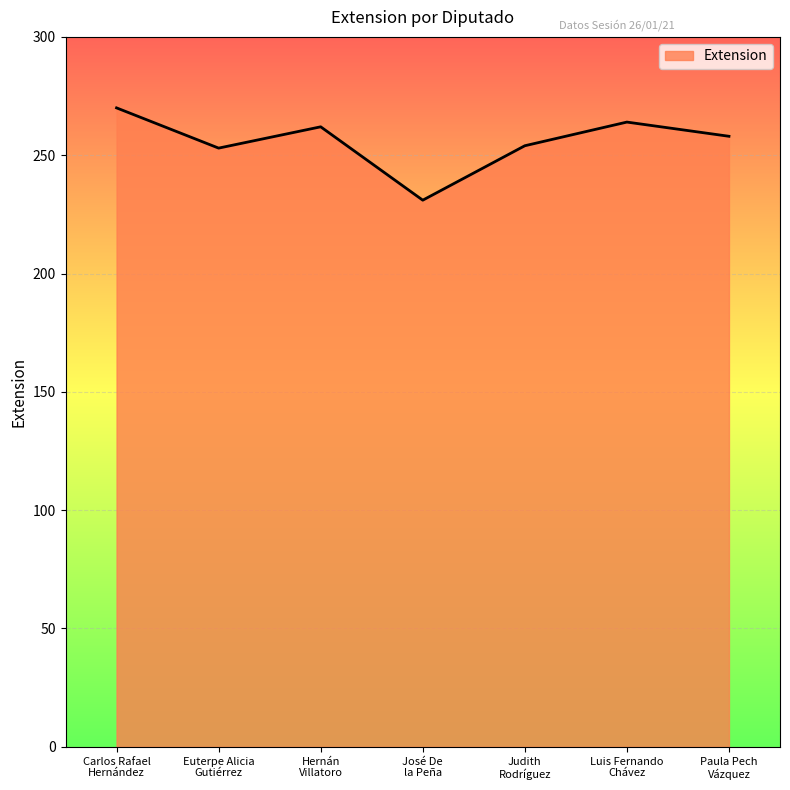

What value does the data have at Judith
Rodríguez, to the nearest 10?

250